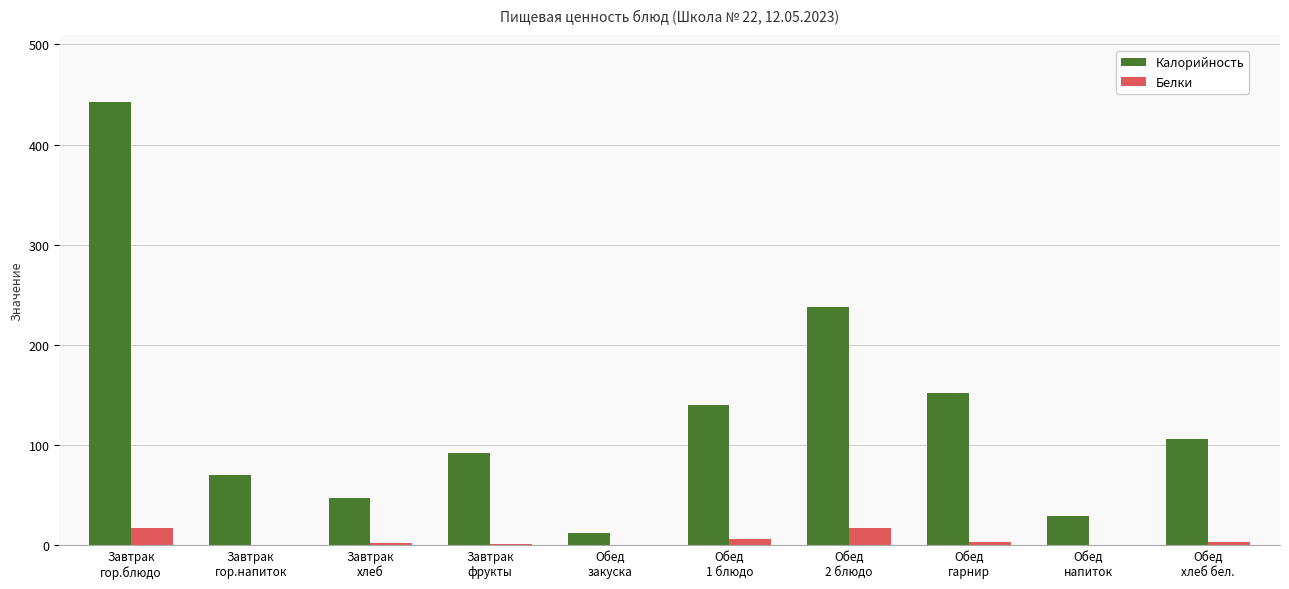

Which series has the largest total across all categories?

Калорийность